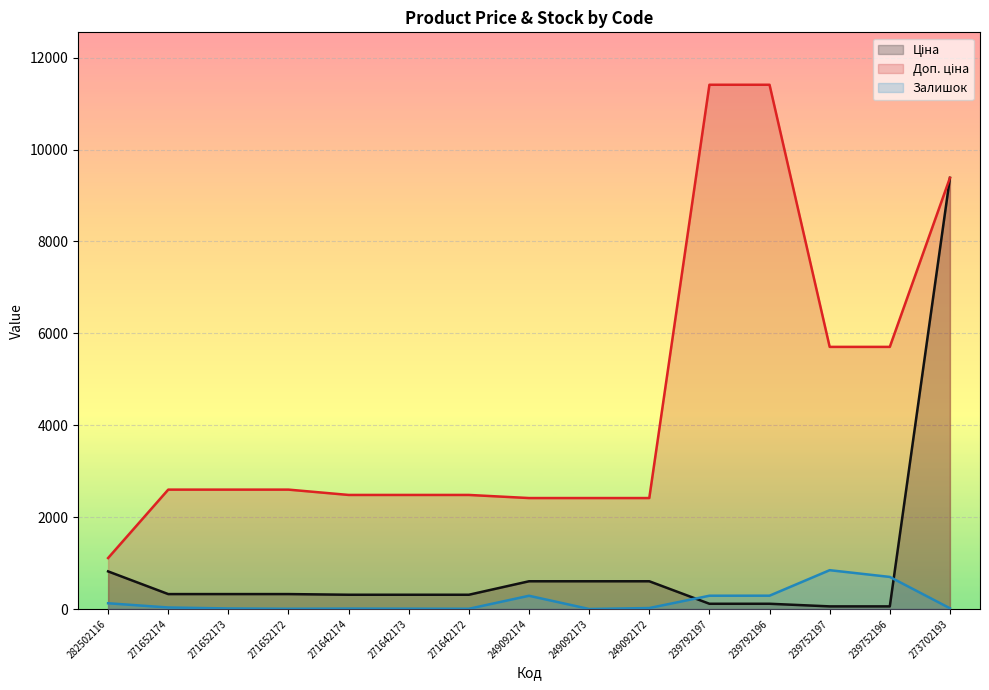

What position from the left is 271642174?

5